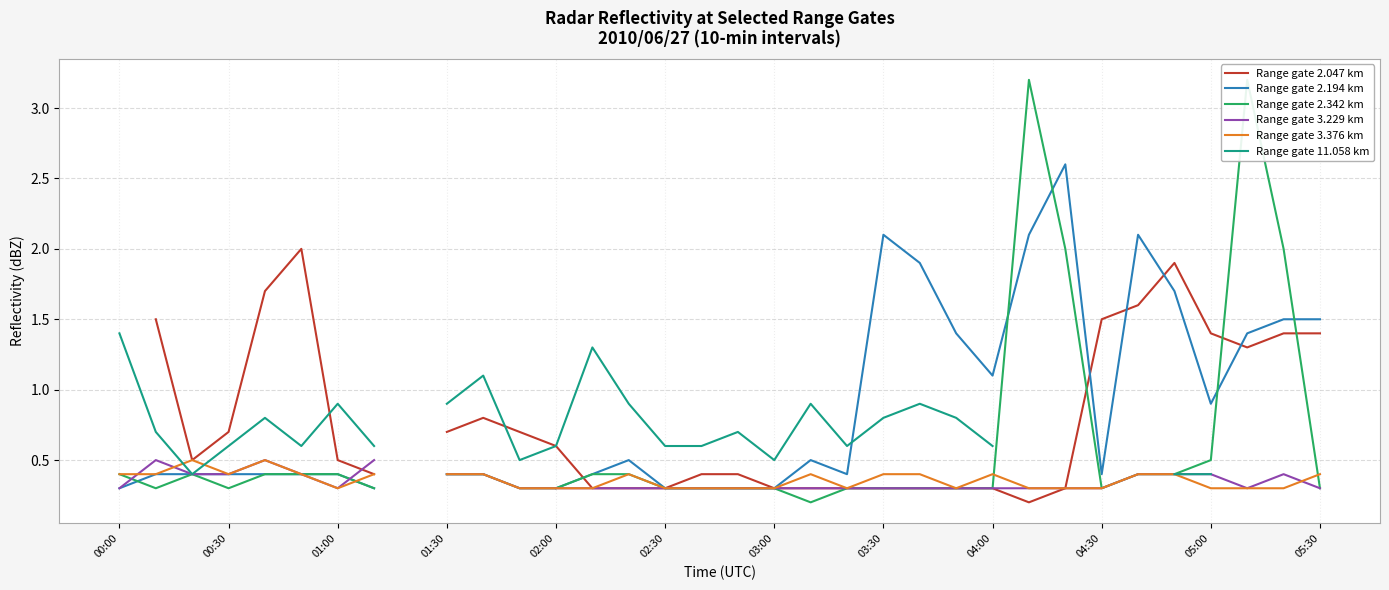

How many lines are shown in the chart?

6